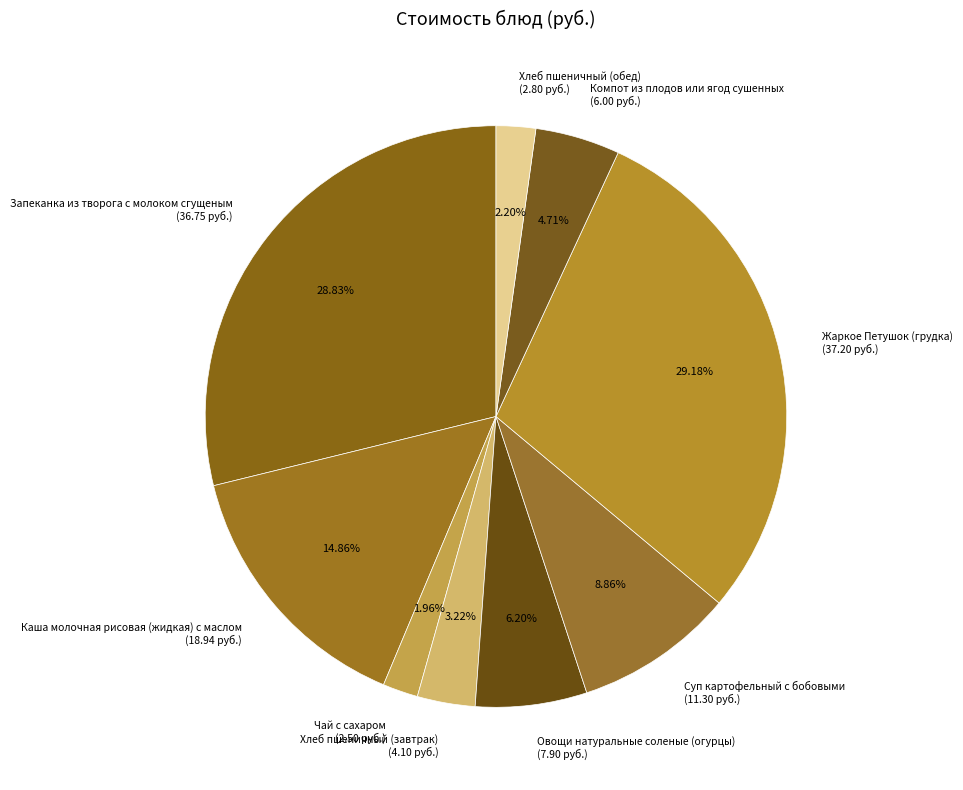

How many segments does this pie chart have?

9